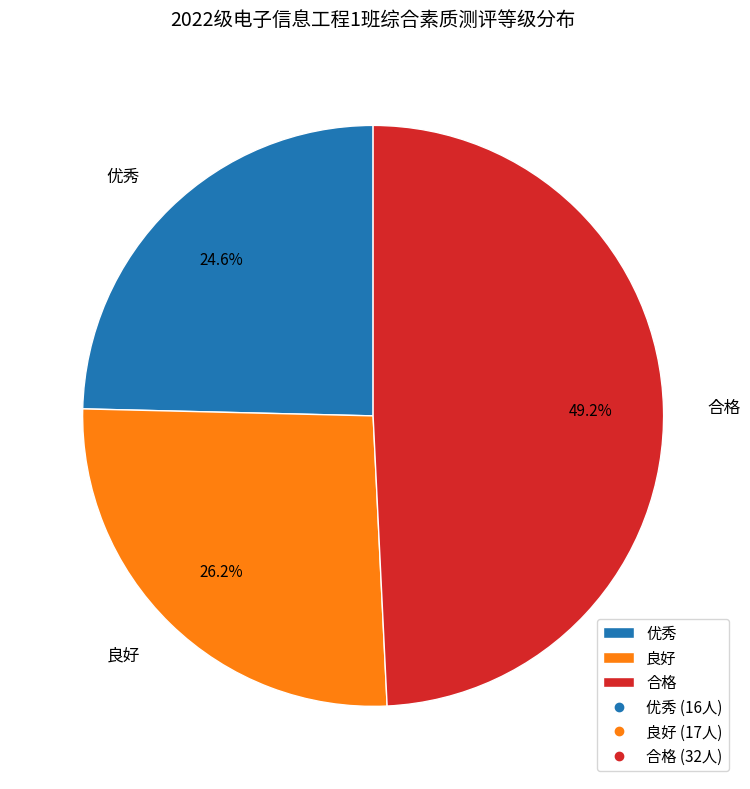

Rank the categories by value from lowest to highest.

优秀, 良好, 合格